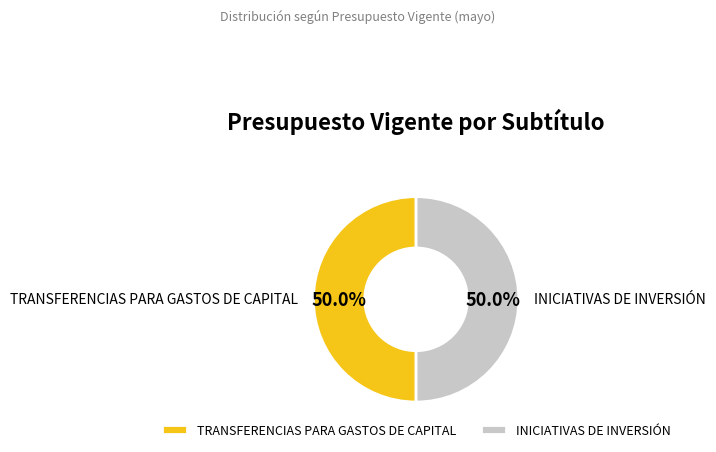

What is the ratio of the value at INICIATIVAS DE INVERSIÓN to the value at TRANSFERENCIAS PARA GASTOS DE CAPITAL?

1.0